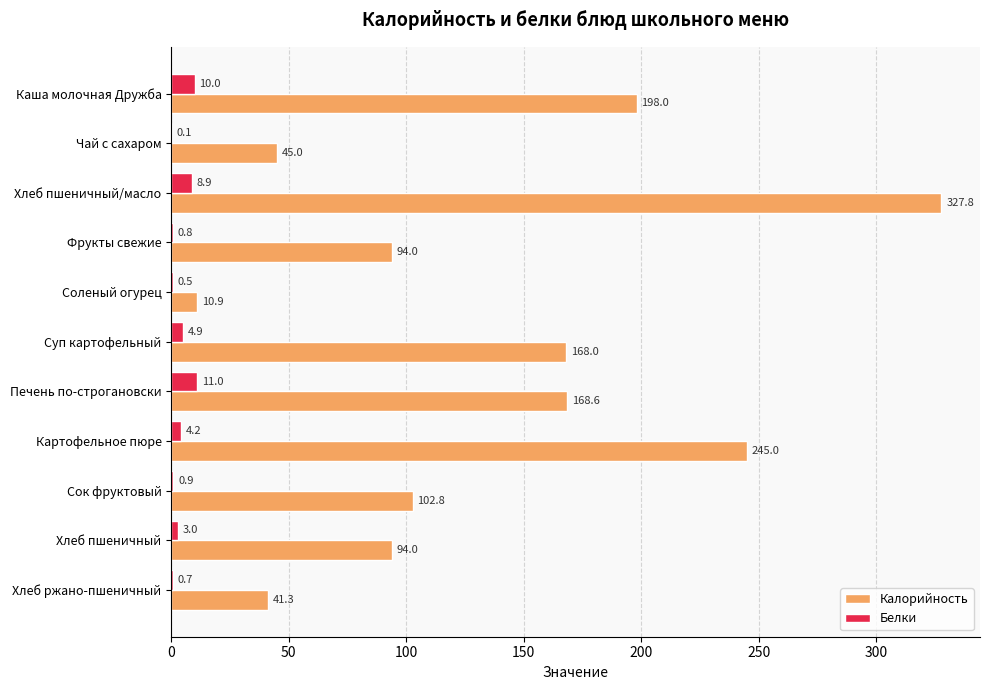

Is the value of Белки at Печень по-строгановски greater than the value of Калорийность at Фрукты свежие?

No